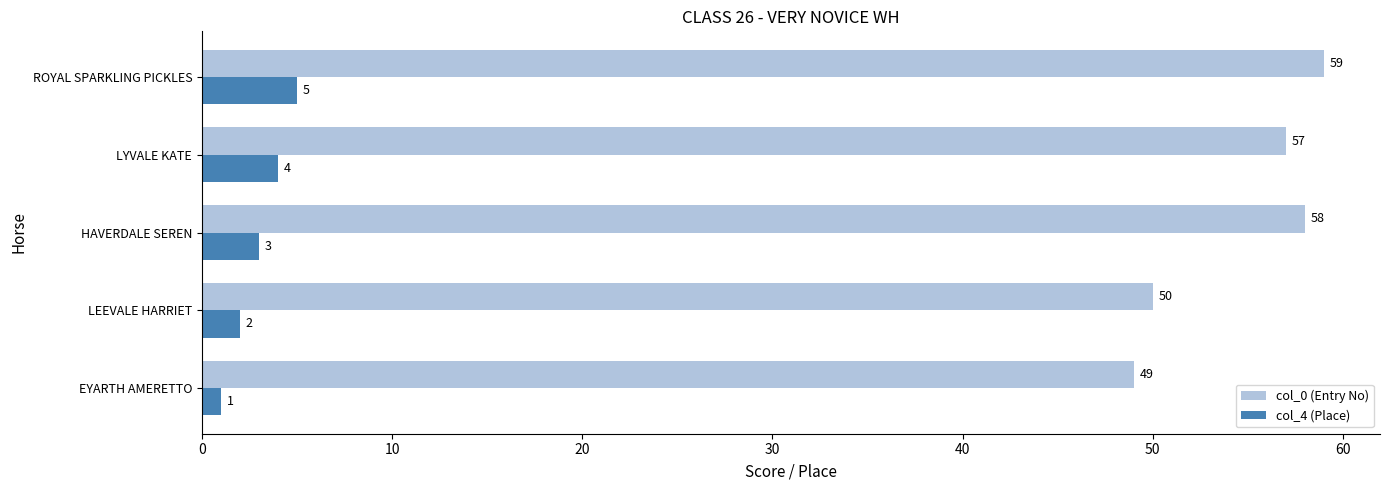

Which series has the widest spread of values?

col_0 (Entry No)